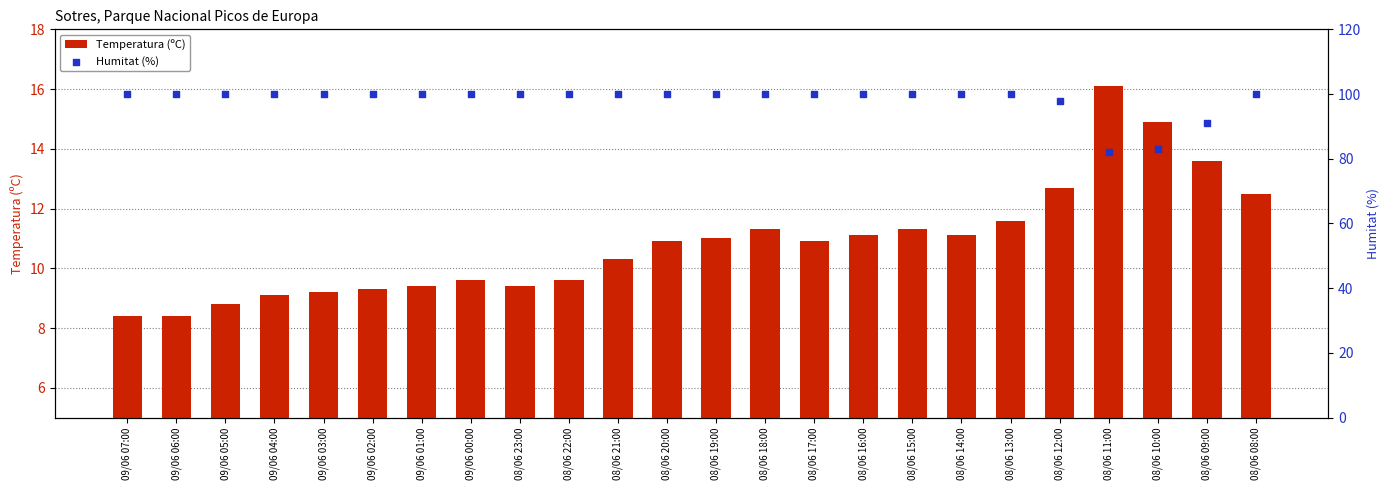

Which series reaches the maximum Y coordinate?

Humitat (%)